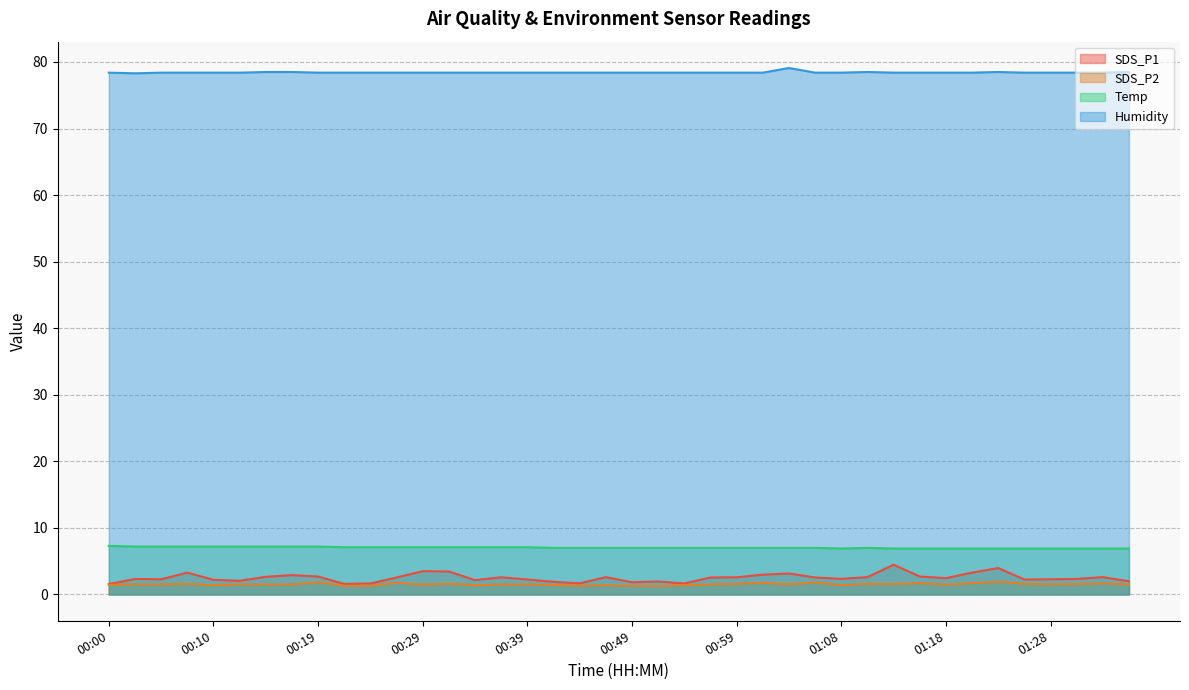

Count the number of categories in the chart.

40